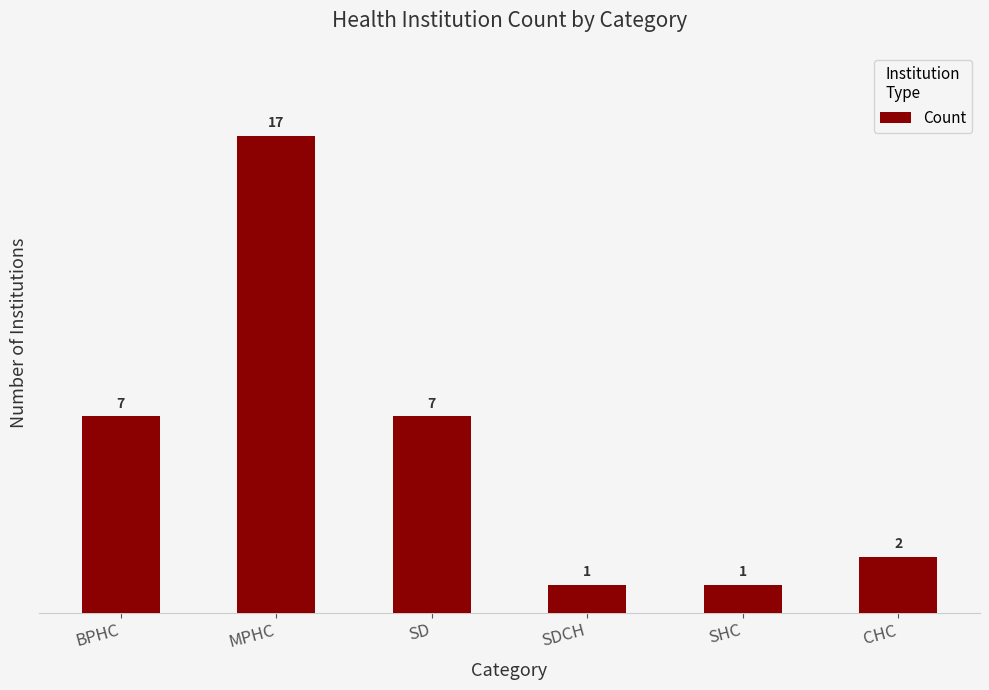

What is the maximum value shown in the chart?

17